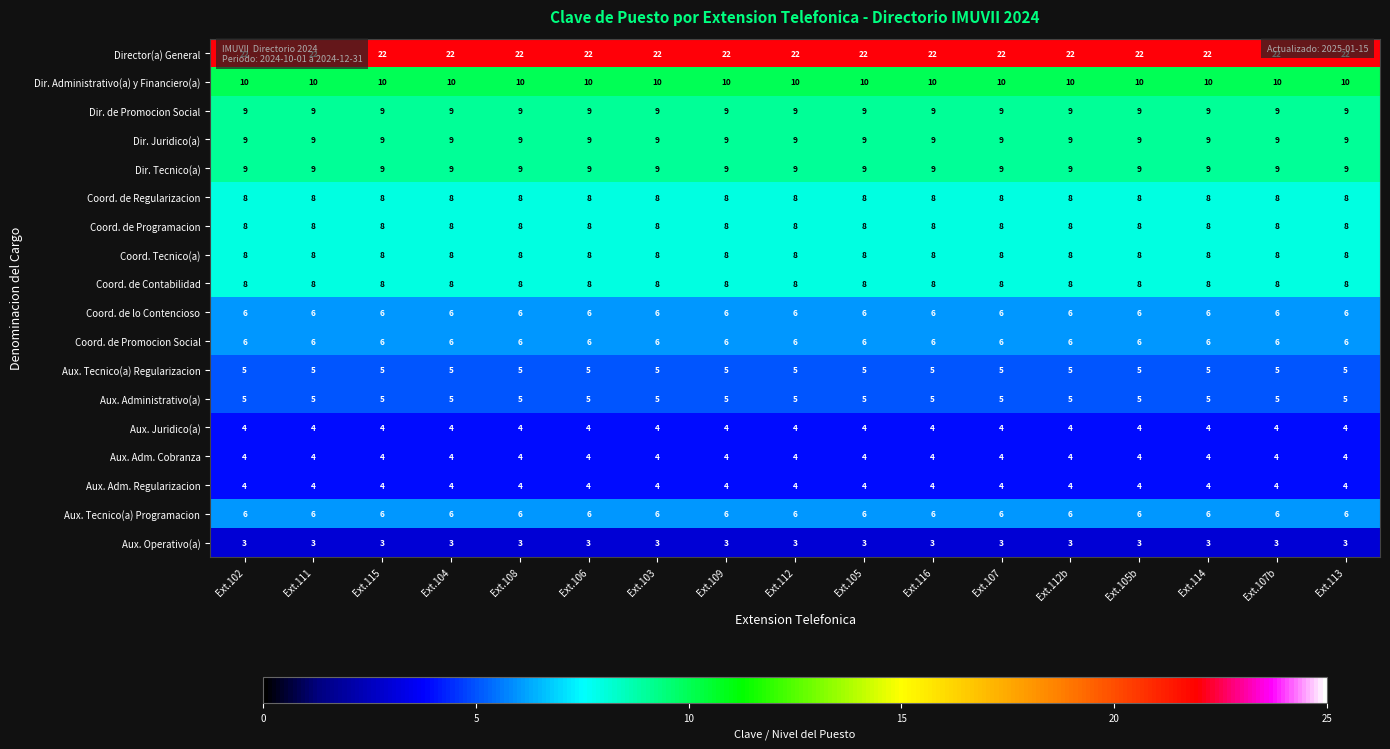

What is the total value across all series at Ext.109?

134